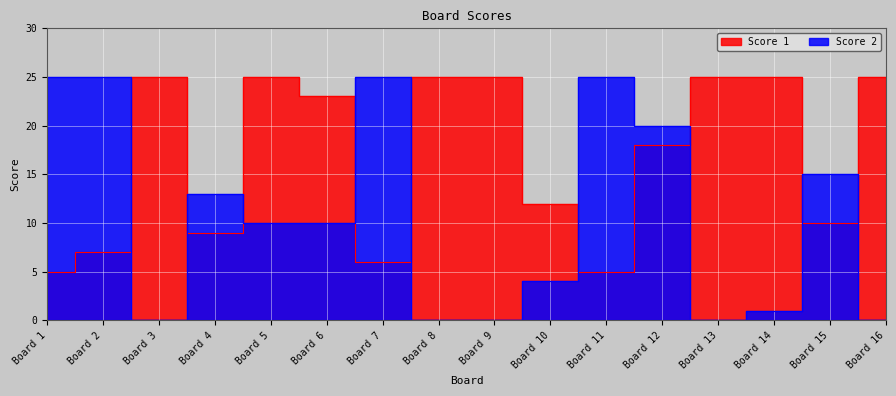

Where is Score 2 nearest to the value 12?

Board 4